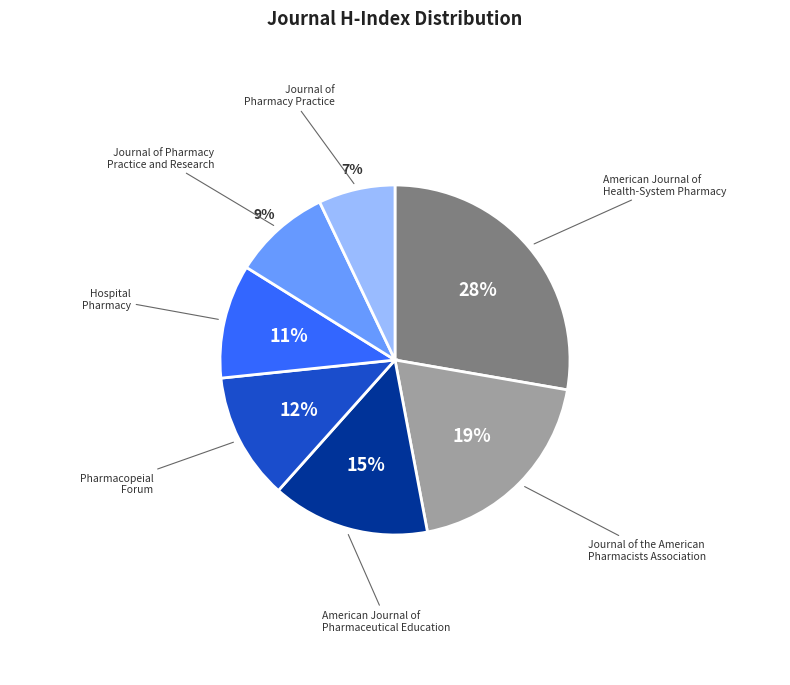

How many segments does this pie chart have?

7